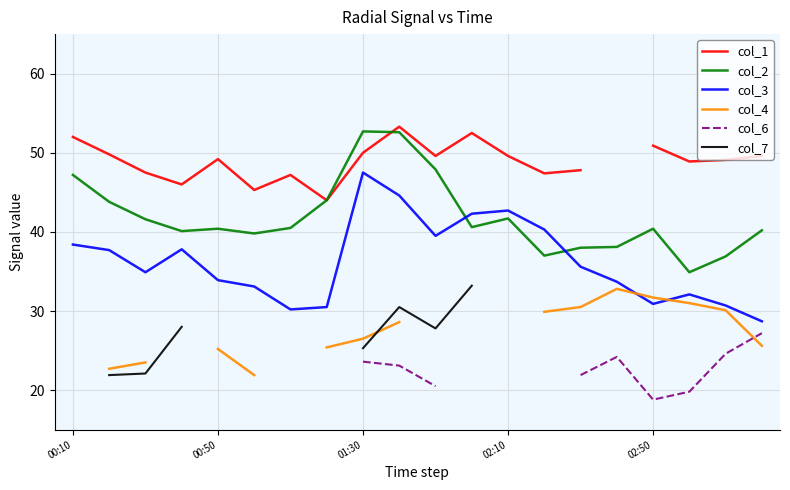

Which series has the widest spread of values?

col_3